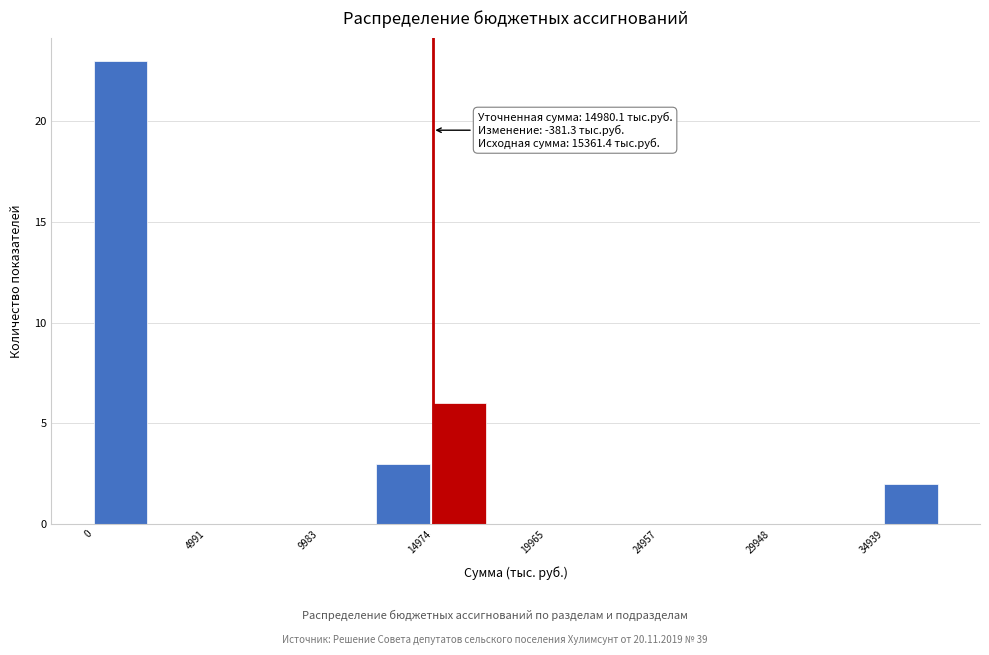

Over which range of the x-axis is the bar tallest?

0 to 2500